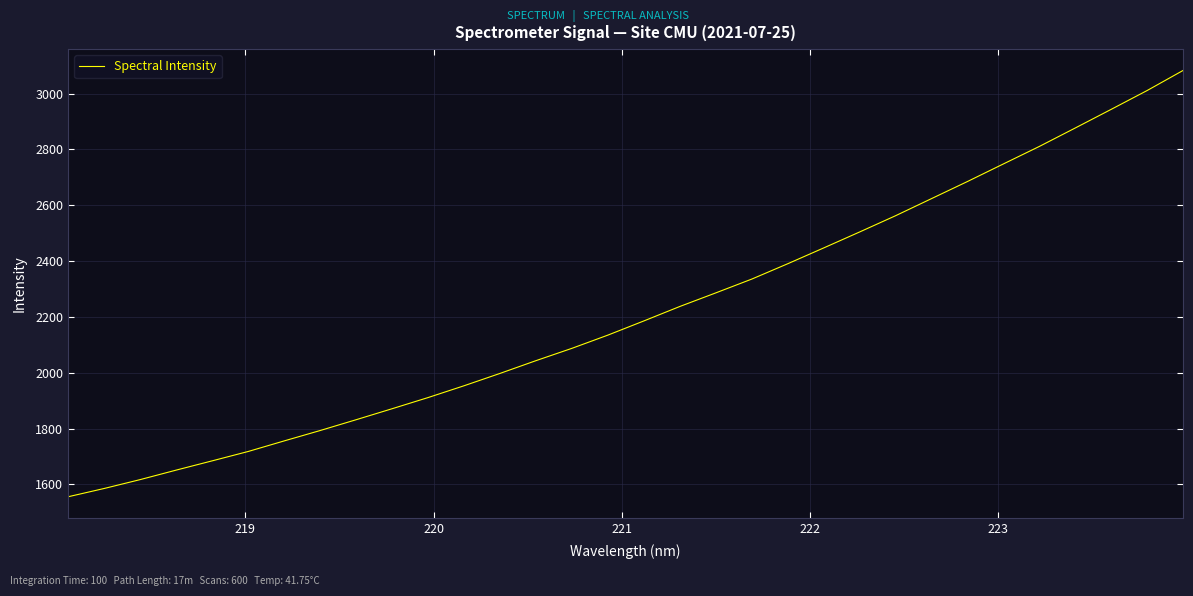

What is the maximum value shown in the chart?

3082.7